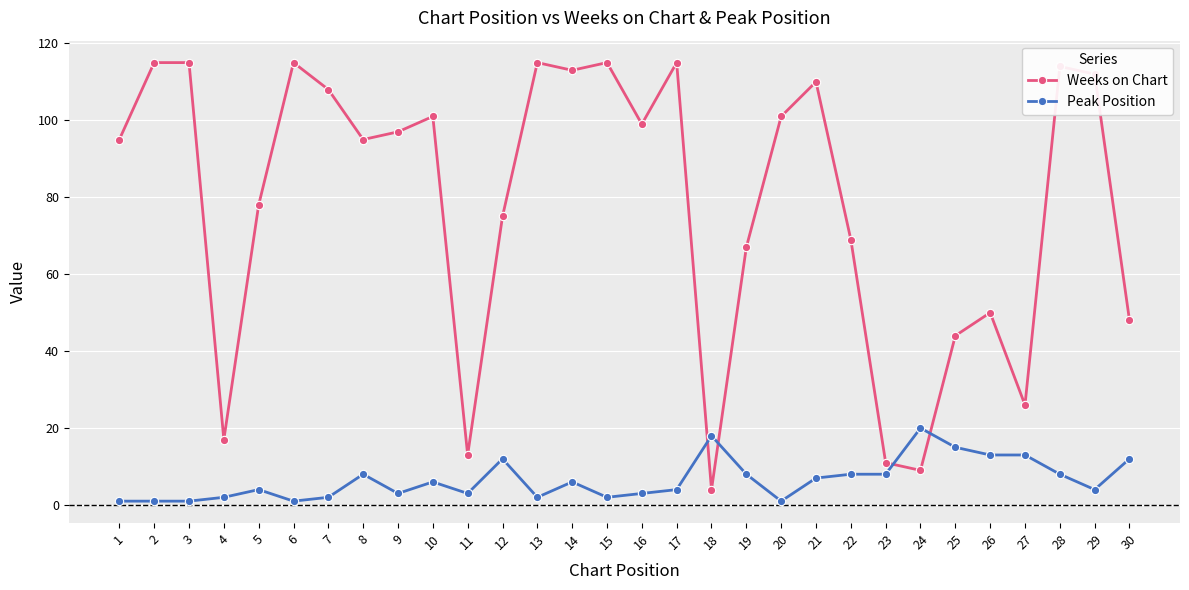

Which series has the largest range (max minus min)?

Weeks on Chart